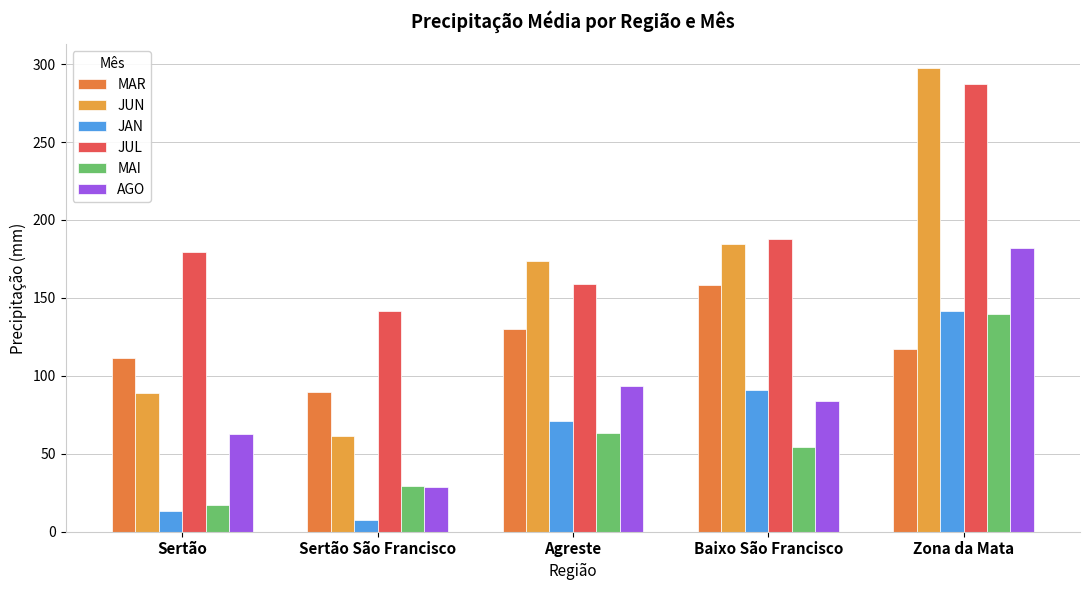

What is the sum of the MAR values at Sertão São Francisco and Zona da Mata?

206.8